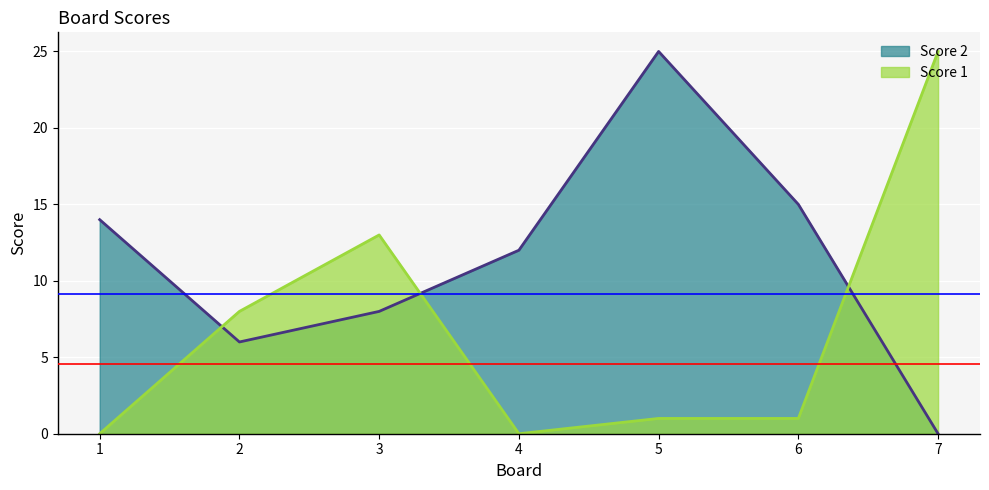

True or false: Score 2 has a value of 4 at 1.

False